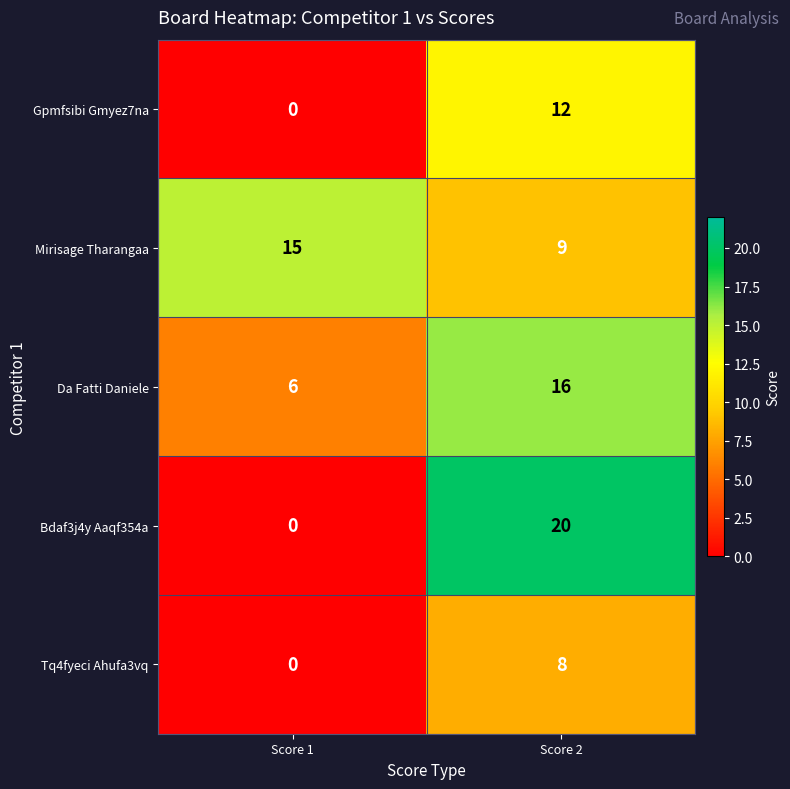

How many values in the Tq4fyeci Ahufa3vq series are below 8?

1